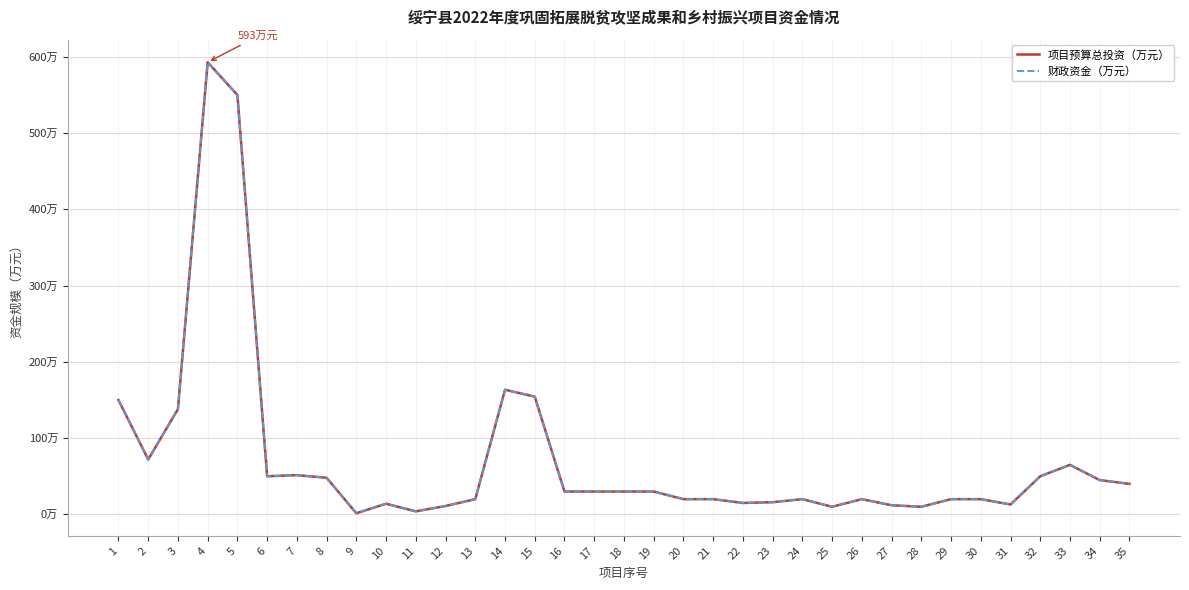

Does the chart have visible grid lines?

Yes